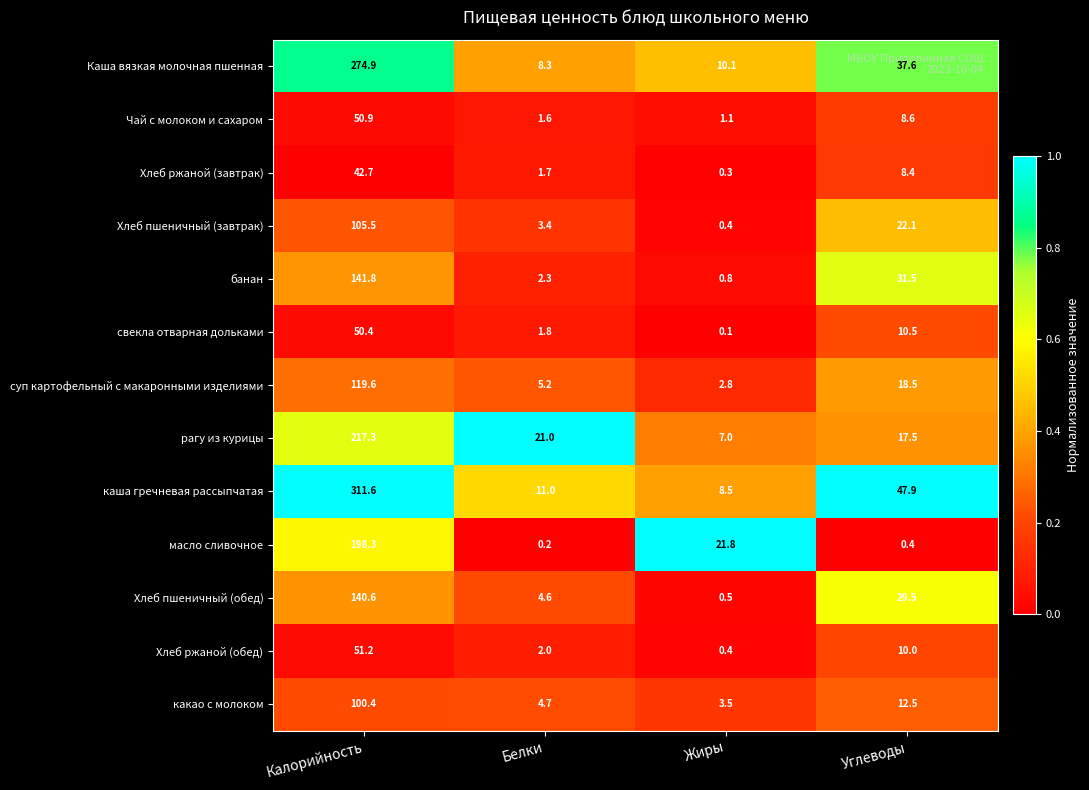

At which label does Чай с молоком и сахаром first exceed 8?

Калорийность